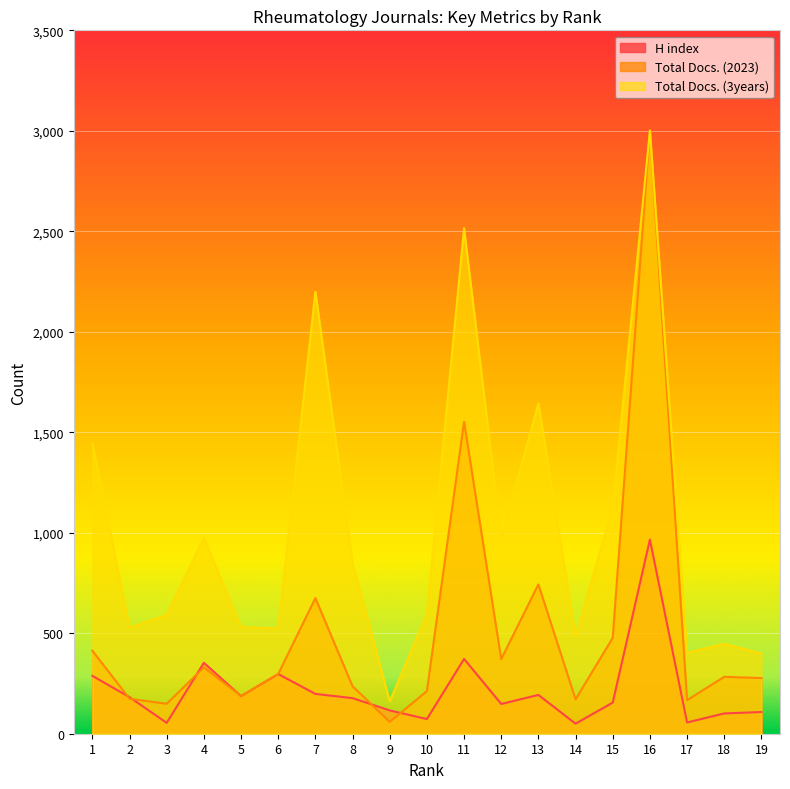

Reading left to right, list all the values displayed in this chart.

H index: 288	182	54	353	187	297	198	177	116	73	372	148	193	50	155	966	56	101	108
Total Docs. (2023): 413	174	149	330	188	297	675	236	59	212	1552	371	743	171	477	3002	167	283	277
Total Docs. (3years): 1445	527	591	975	530	524	2199	850	161	594	2515	974	1643	485	1123	3002	403	447	399